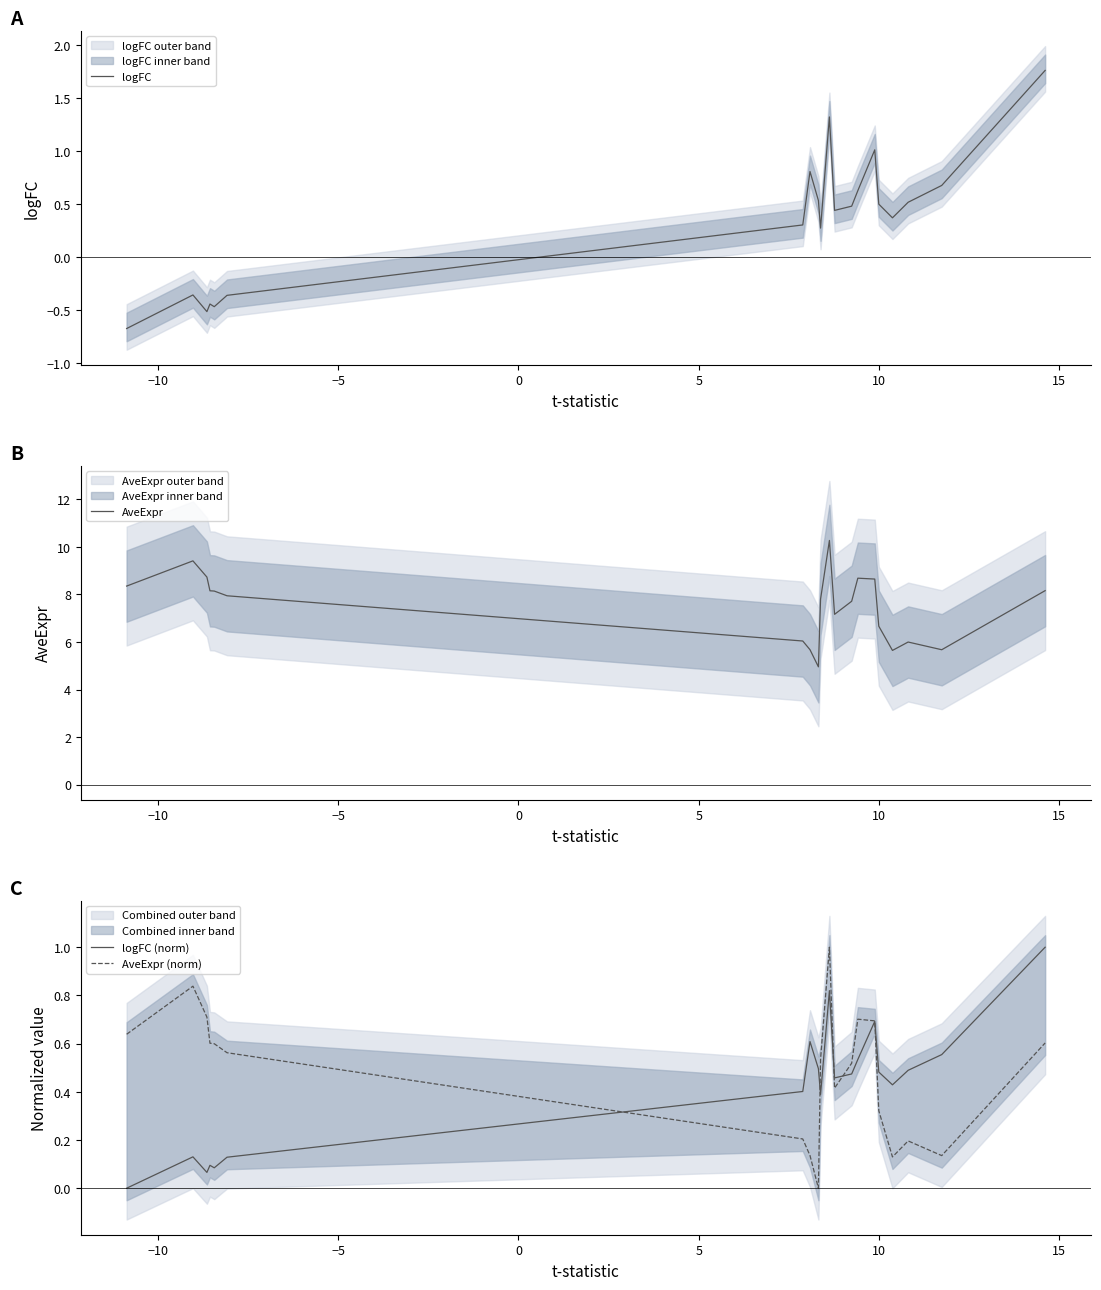

What is the highest value of the logFC (norm) series?

1.0